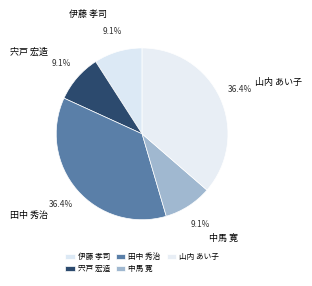

What is the total percentage of 田中 秀治 and 宍戸 宏造?

45.5%